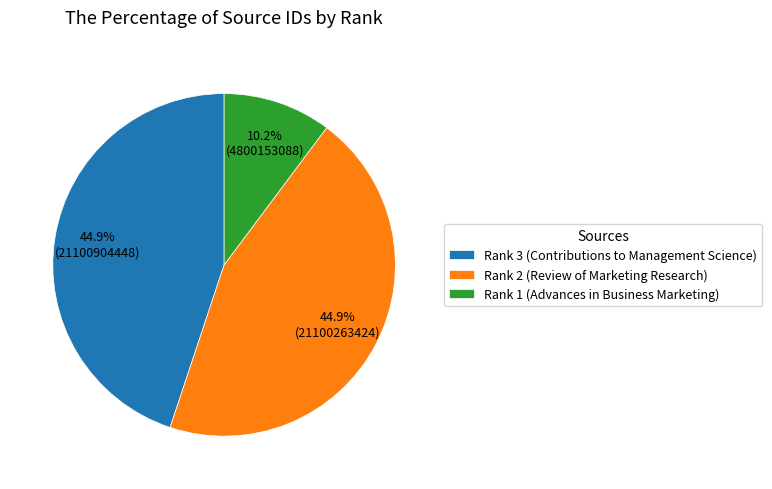

Is it true that Rank 2 (Review of Marketing Research) is 37% of the pie?

False